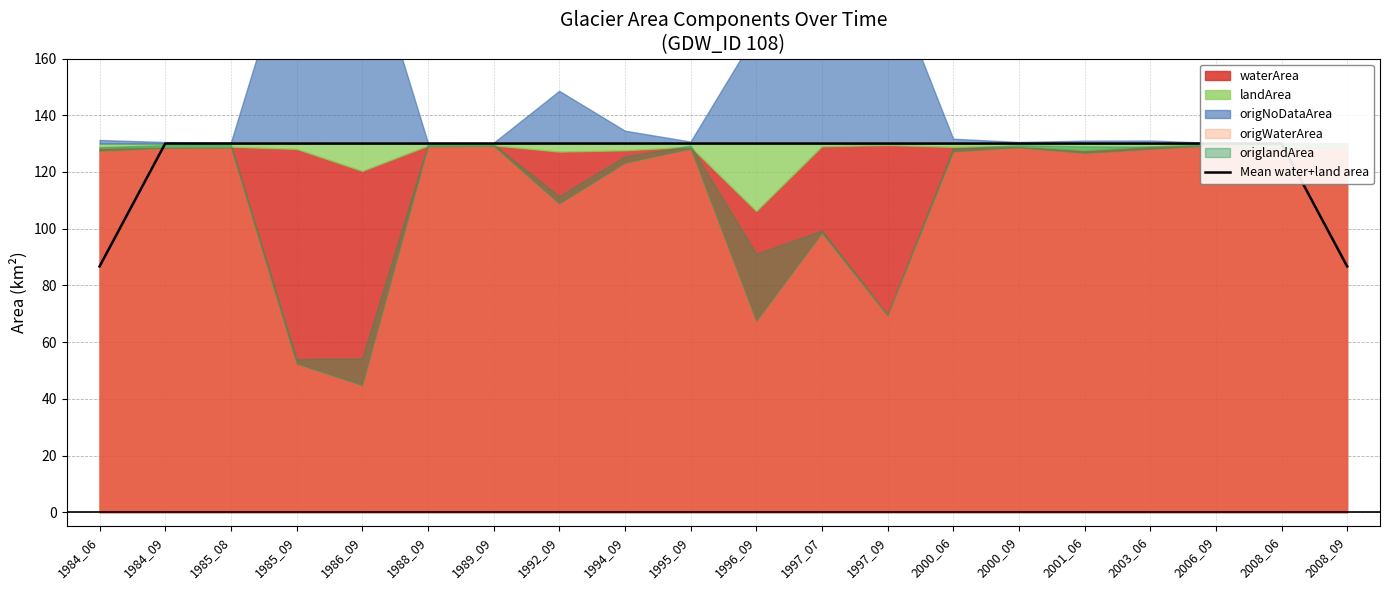

What is the lowest value of the Mean water+land area series?

86.7